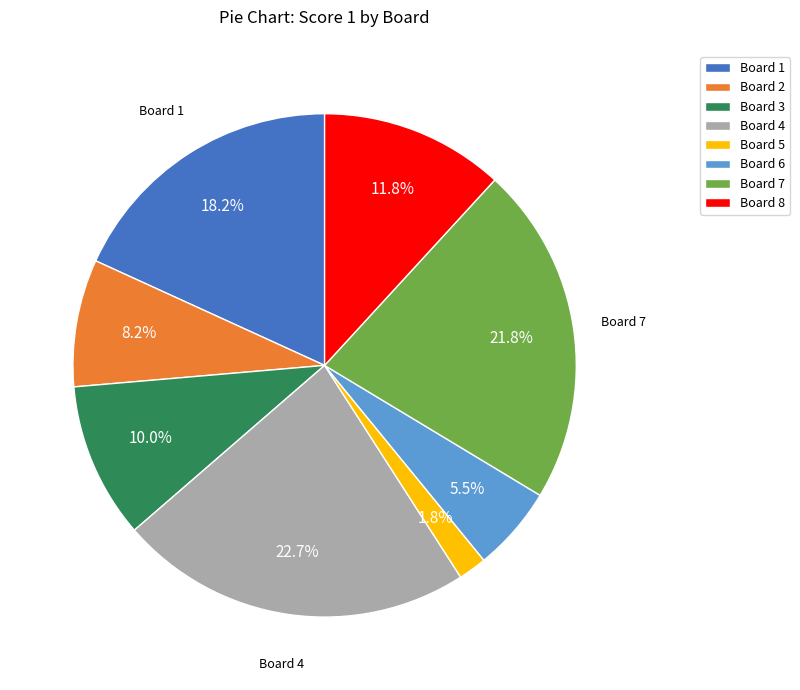

Does any single category account for the majority?

No